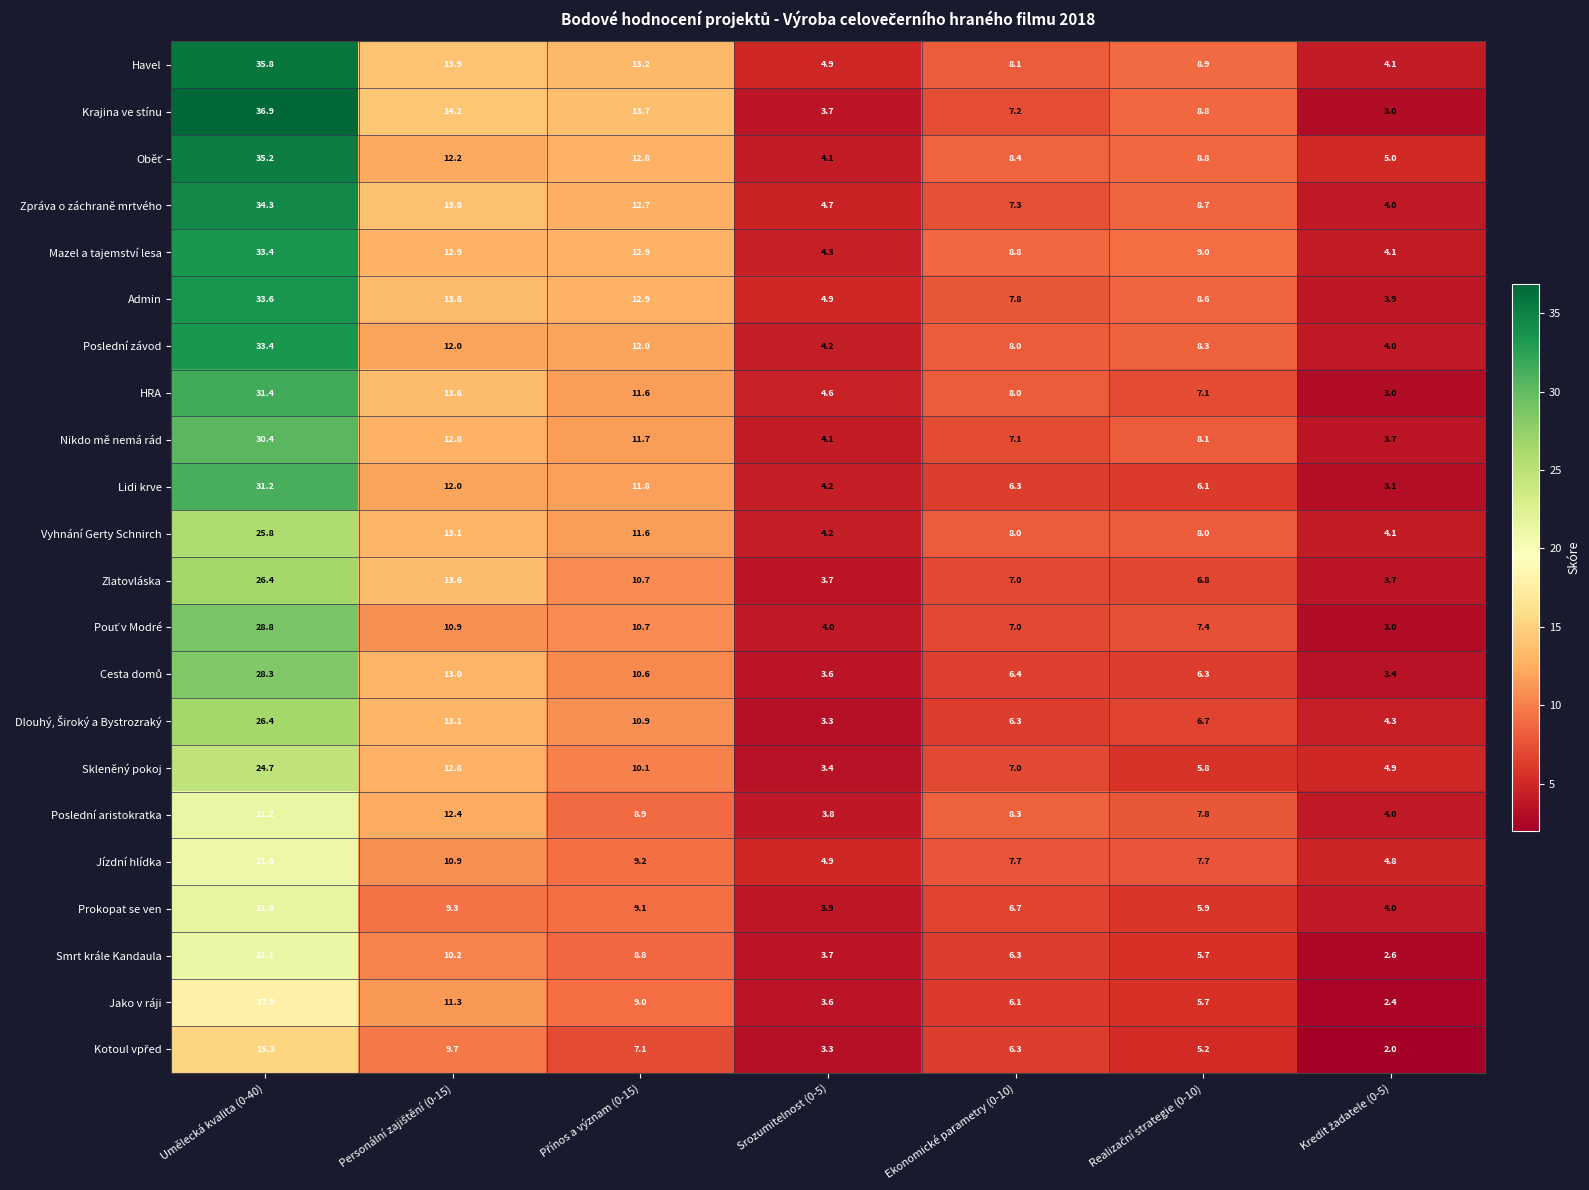

Which series has the largest range (max minus min)?

Krajina ve stínu